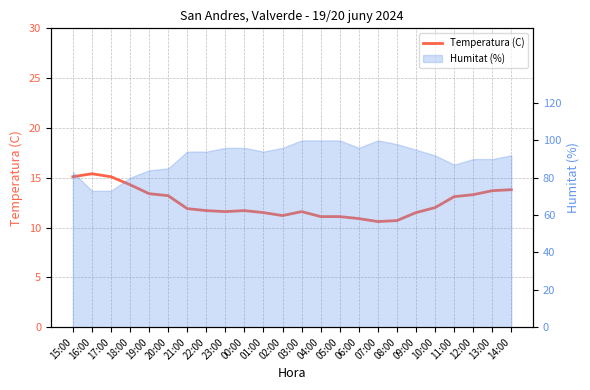

What is the difference between the values at 21:00 and 15:00?

3.2